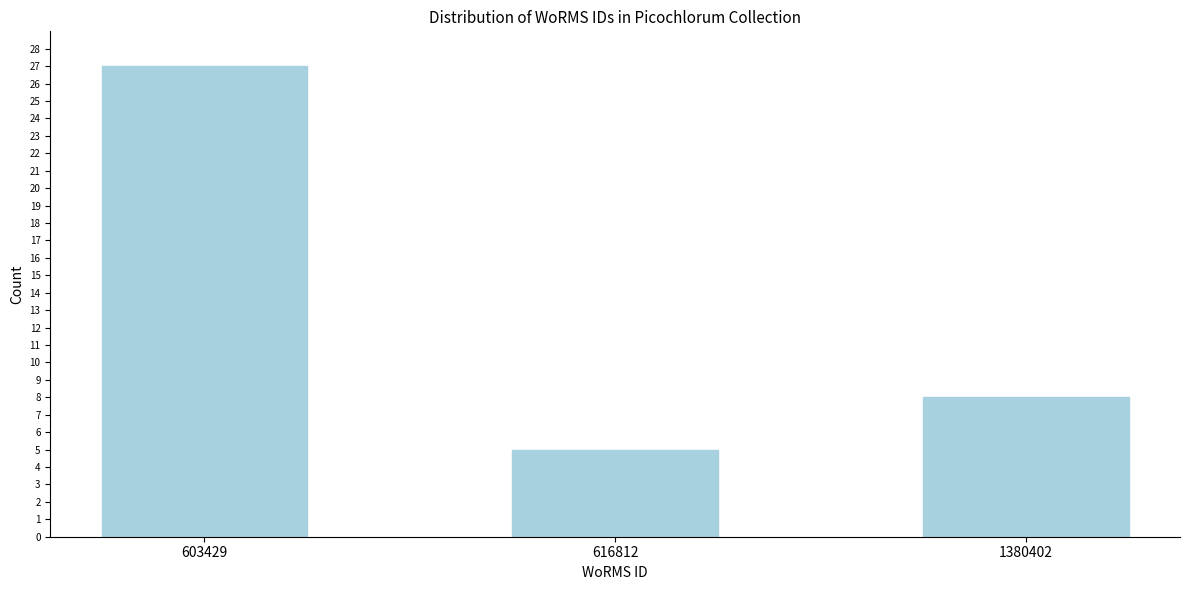

Reading left to right, extract all data points from this chart.

603429=27	616812=5	1380402=8